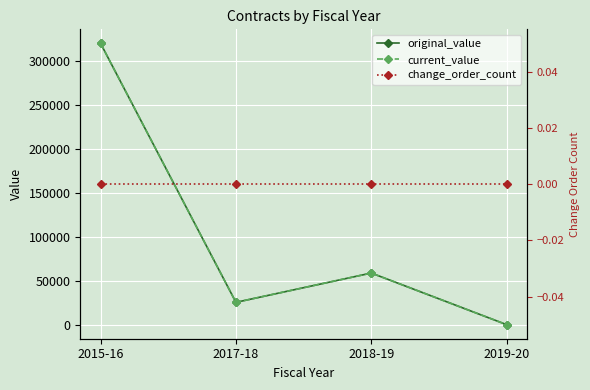

Which category has the highest value across all series?

2015-16